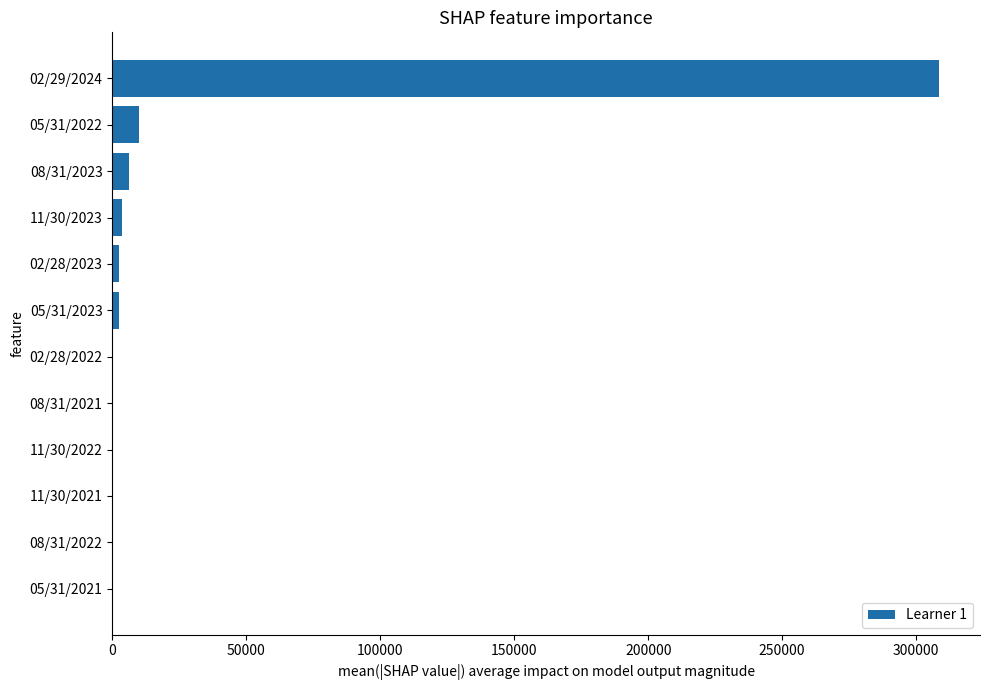

What is the change in value from 02/29/2024 to 08/31/2022?

-308406.9